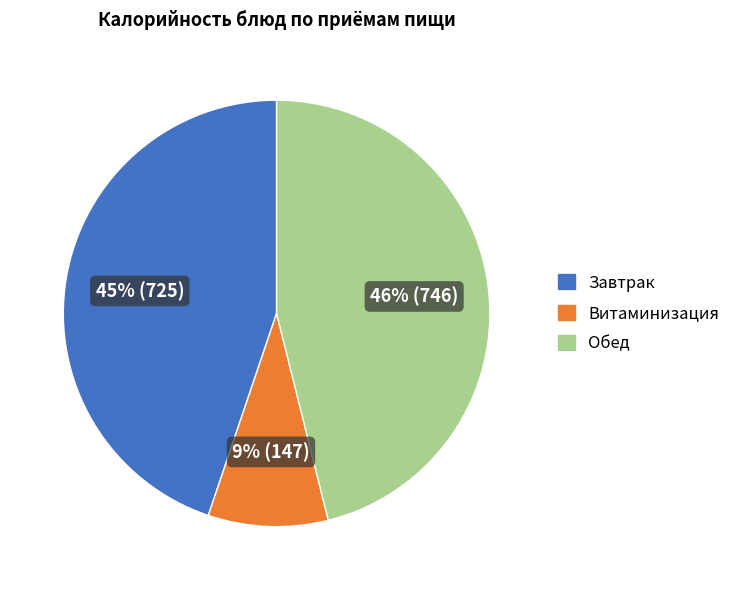

Does any single category account for the majority?

No